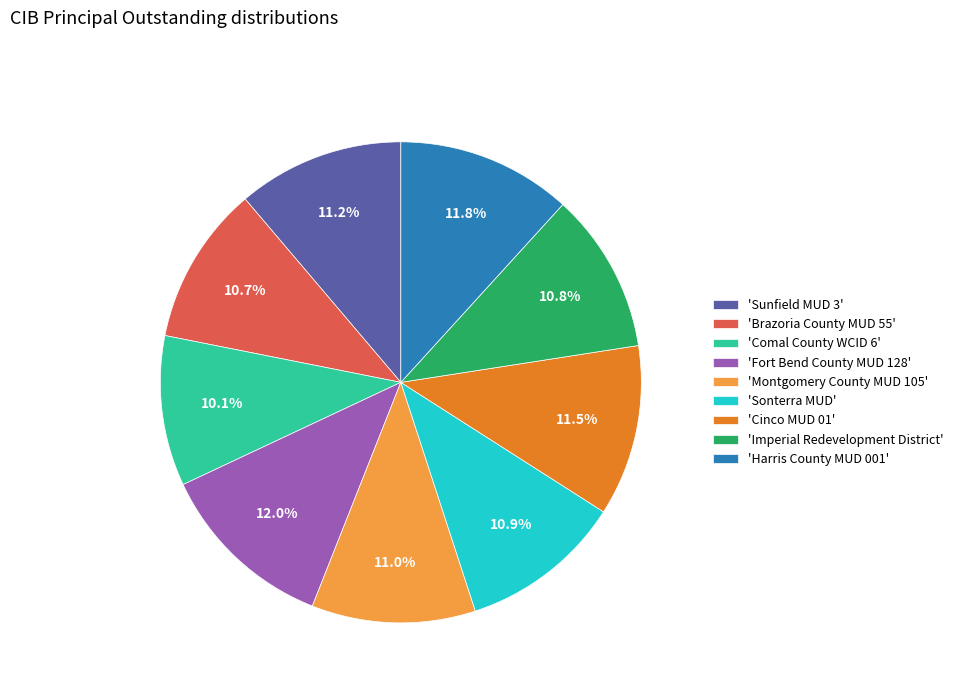

Do 'Cinco MUD 01' and 'Brazoria County MUD 55' together represent more than half of the pie?

No